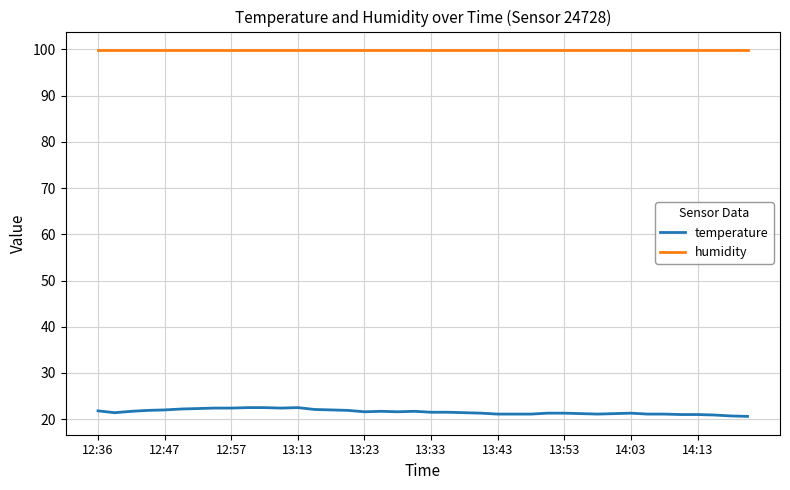

List the series in order of their overall mean, lowest first.

temperature, humidity